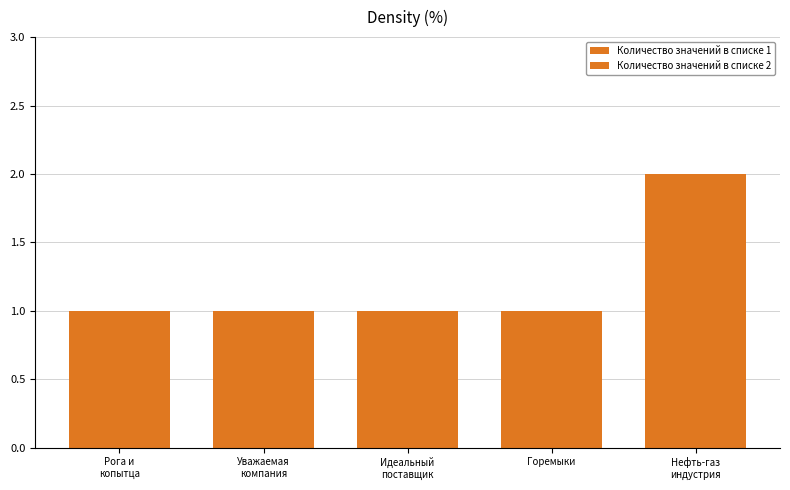

What is the minimum value shown in the chart?

1